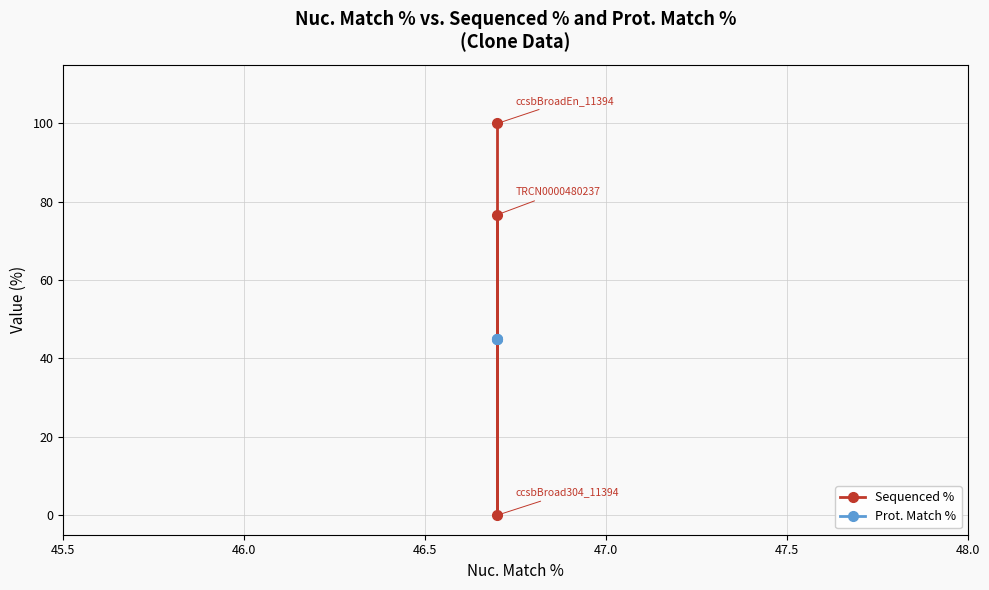

Is this an area chart (filled region under the line)?

No